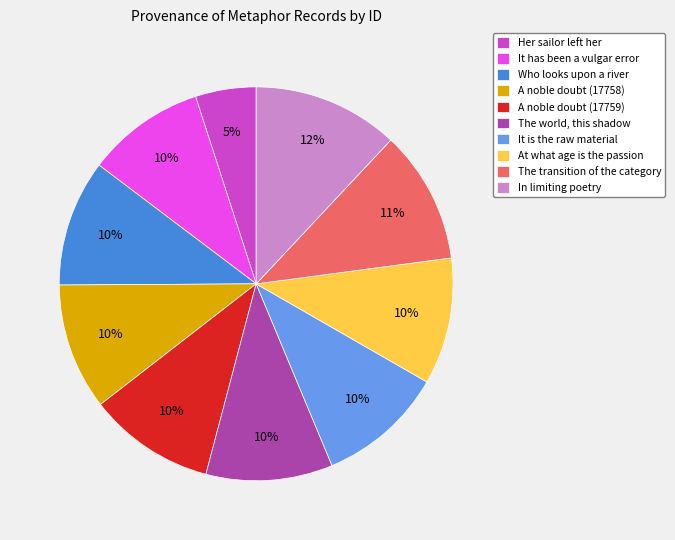

To the nearest percent, what portion does It is the raw material represent?

10%